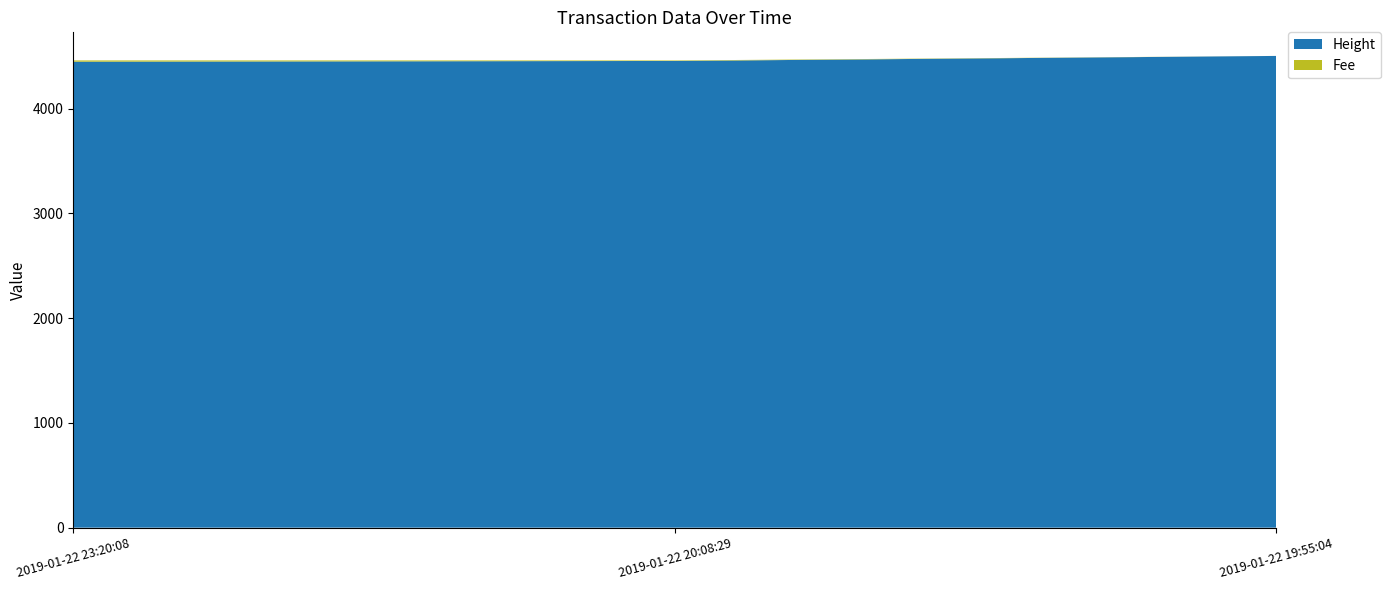

What is the sum of all Height values?

13406.0